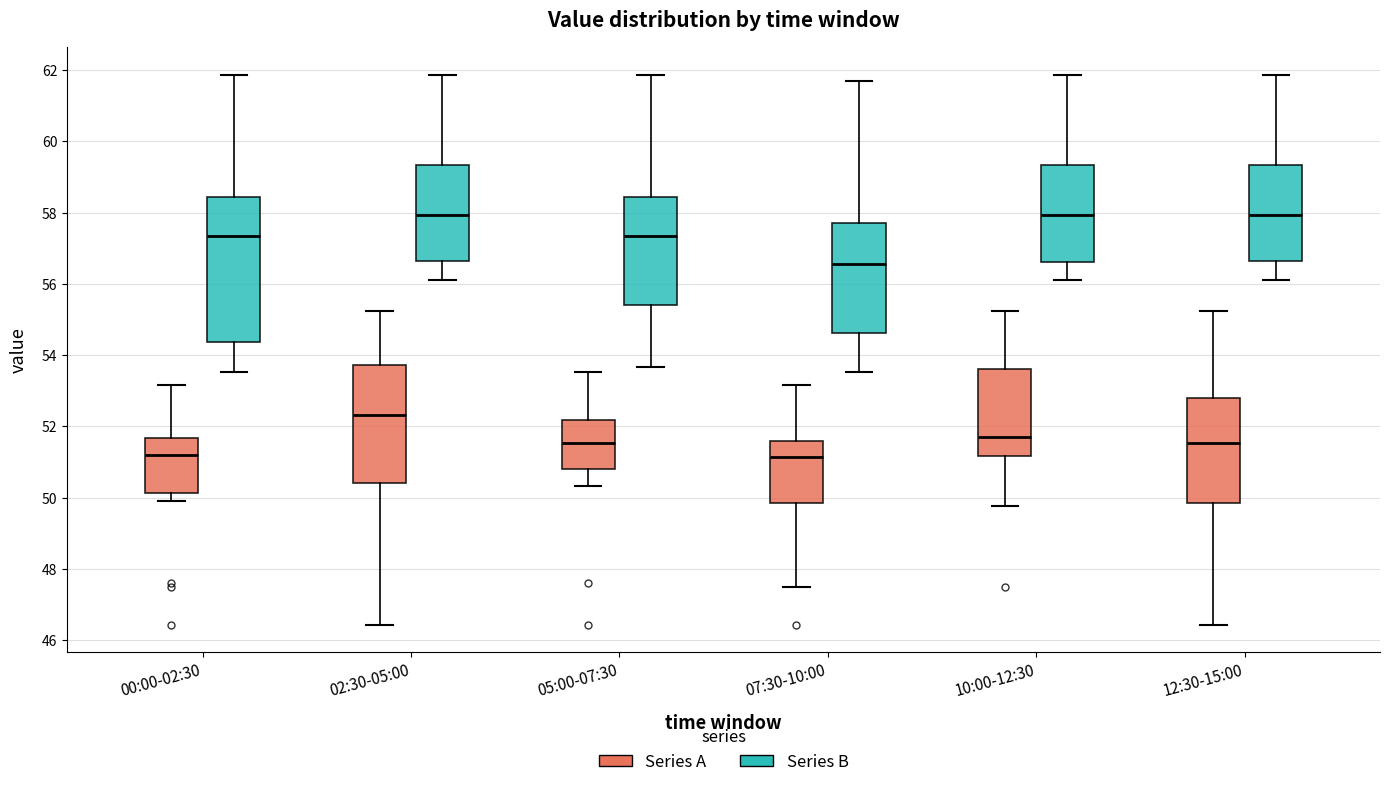

Reading left to right, transcribe this box plot: for each box, give where its median line is, the range the box spans, and where its two whiskers end, as read against the y-axis. The values are not printed on the chart, so give them approximately, as read against the axis.

00:00-02:30 (Series A): median 51.2, box 50.2 to 51.6, whiskers 50.0 to 53.2
00:00-02:30 (Series B): median 57.4, box 54.4 to 58.4, whiskers 53.6 to 61.8
02:30-05:00 (Series A): median 52.4, box 50.4 to 53.8, whiskers 46.4 to 55.2
02:30-05:00 (Series B): median 58.0, box 56.6 to 59.4, whiskers 56.2 to 61.8
05:00-07:30 (Series A): median 51.6, box 50.8 to 52.2, whiskers 50.4 to 53.6
05:00-07:30 (Series B): median 57.4, box 55.4 to 58.4, whiskers 53.6 to 61.8
07:30-10:00 (Series A): median 51.2, box 49.8 to 51.6, whiskers 47.6 to 53.2
07:30-10:00 (Series B): median 56.6, box 54.6 to 57.8, whiskers 53.6 to 61.8
10:00-12:30 (Series A): median 51.8, box 51.2 to 53.6, whiskers 49.8 to 55.2
10:00-12:30 (Series B): median 58.0, box 56.6 to 59.4, whiskers 56.2 to 61.8
12:30-15:00 (Series A): median 51.6, box 49.8 to 52.8, whiskers 46.4 to 55.2
12:30-15:00 (Series B): median 58.0, box 56.6 to 59.4, whiskers 56.2 to 61.8